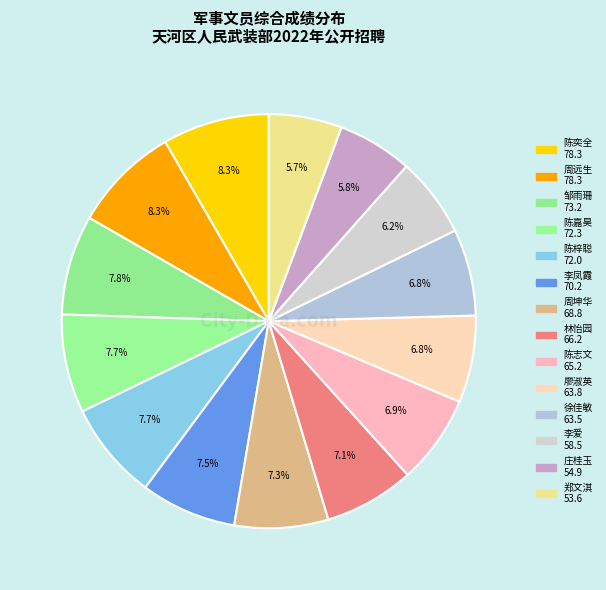

To the nearest percent, what percentage of the pie is 徐佳敏?

7%